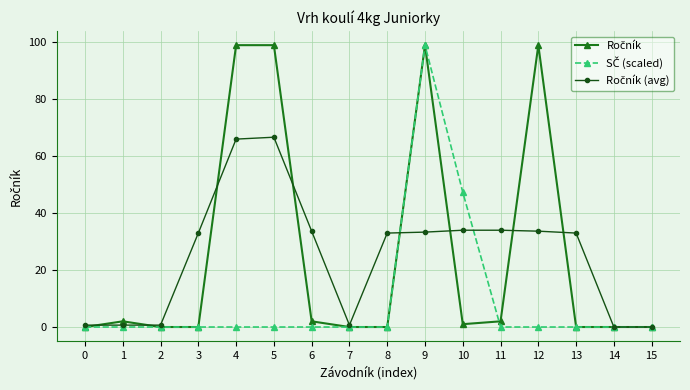

How many series are shown in this chart?

3